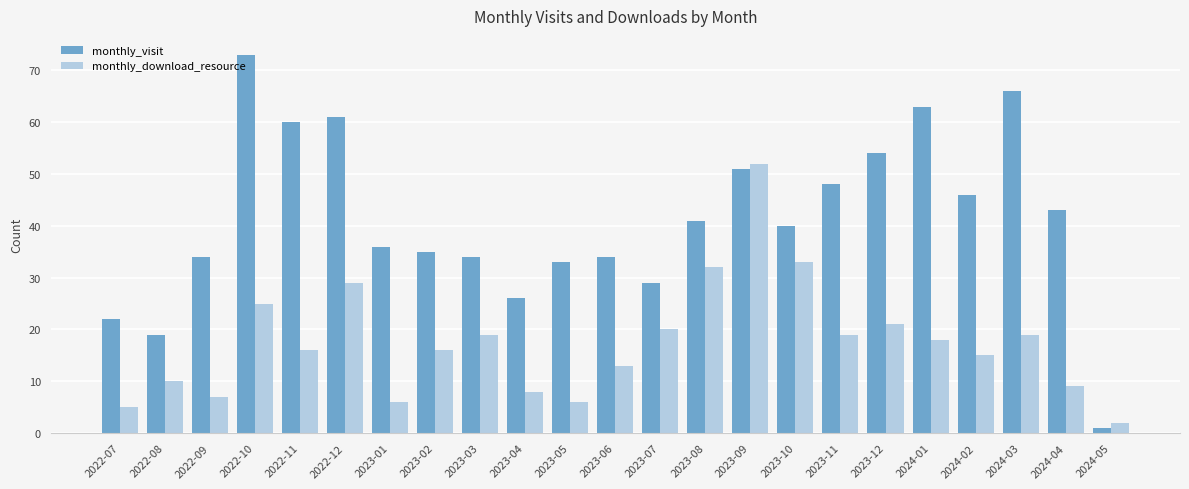

Count the number of categories in the chart.

23